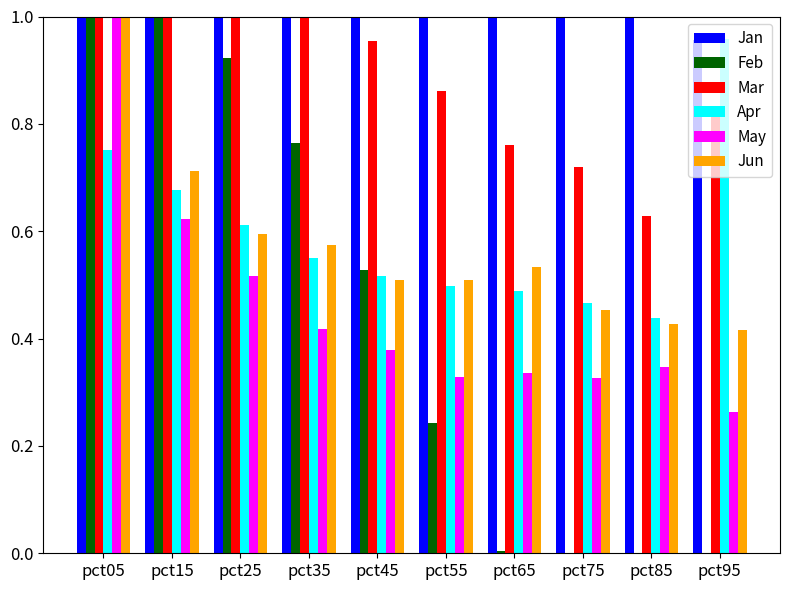

Which has a higher value, pct65 or pct05?

pct05